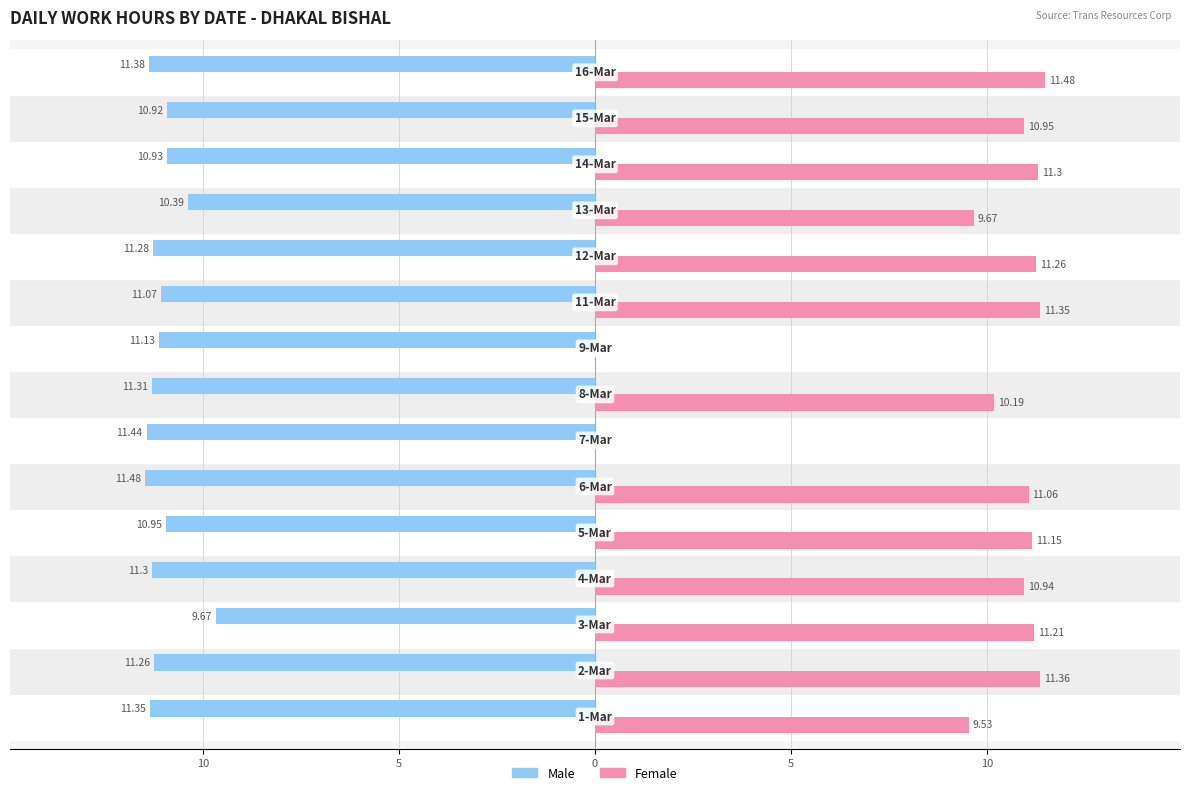

What is the greatest value displayed?

11.5